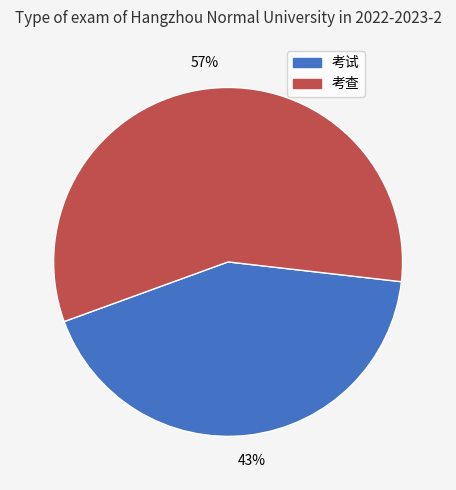

To the nearest percent, what portion does 考查 represent?

57%